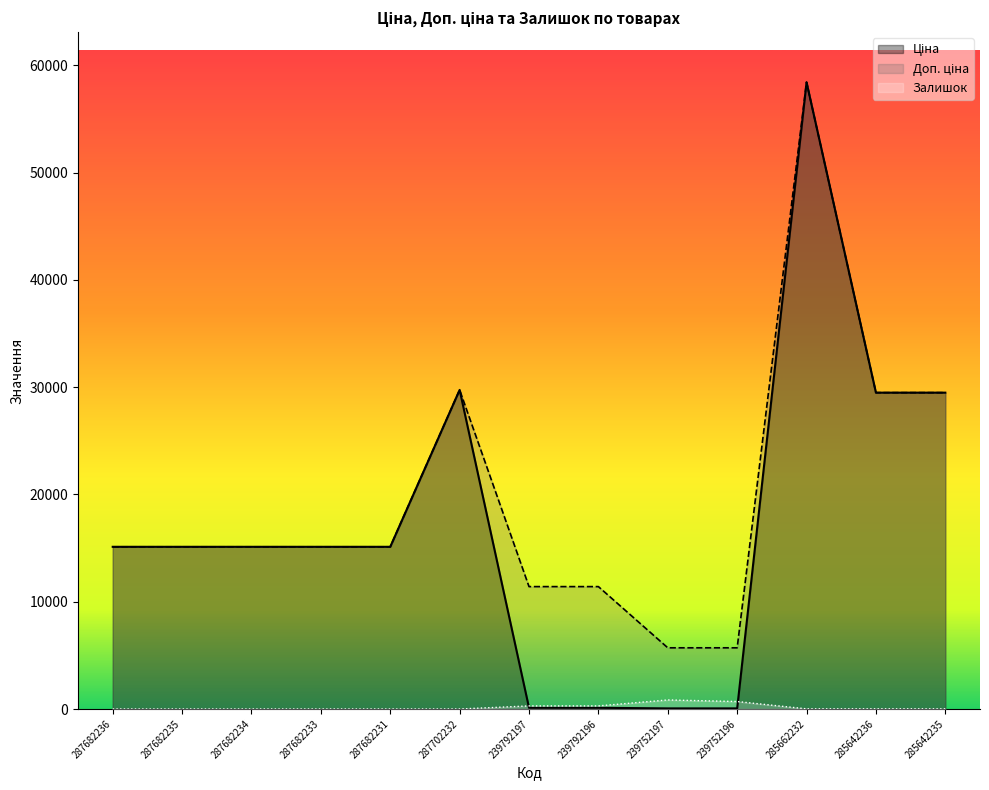

True or false: Доп. ціна has a value of 29491.5 at 285642236.

True